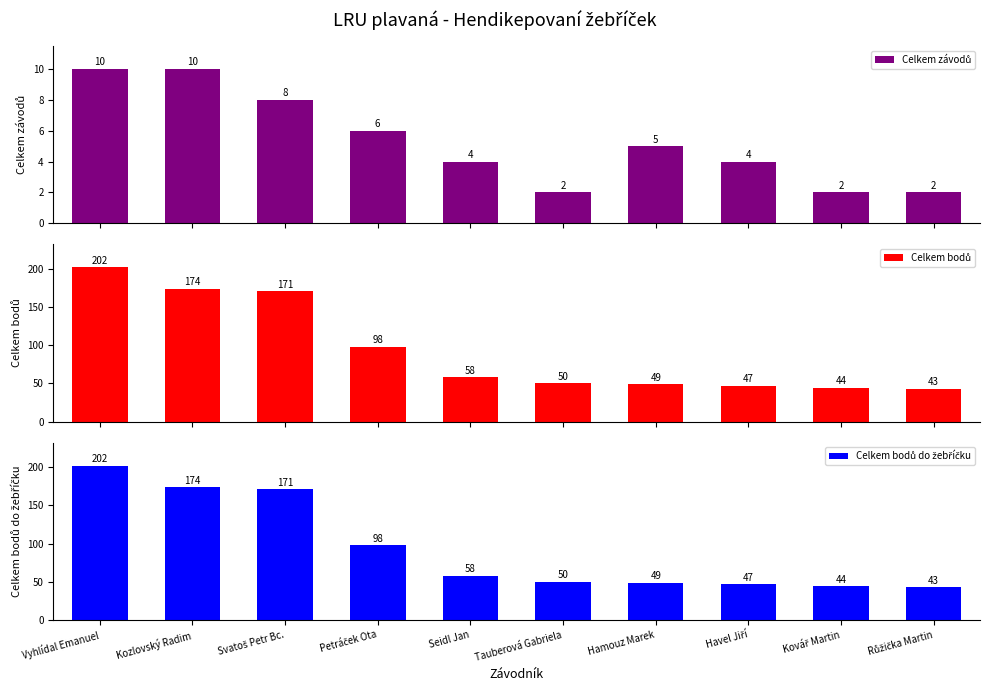

Reading right to left, list all the values displayed in this chart.

Celkem závodů: 2	2	4	5	2	4	6	8	10	10
Celkem bodů: 43	44	47	49	50	58	98	171	174	202
Celkem bodů do žebříčku: 43	44	47	49	50	58	98	171	174	202